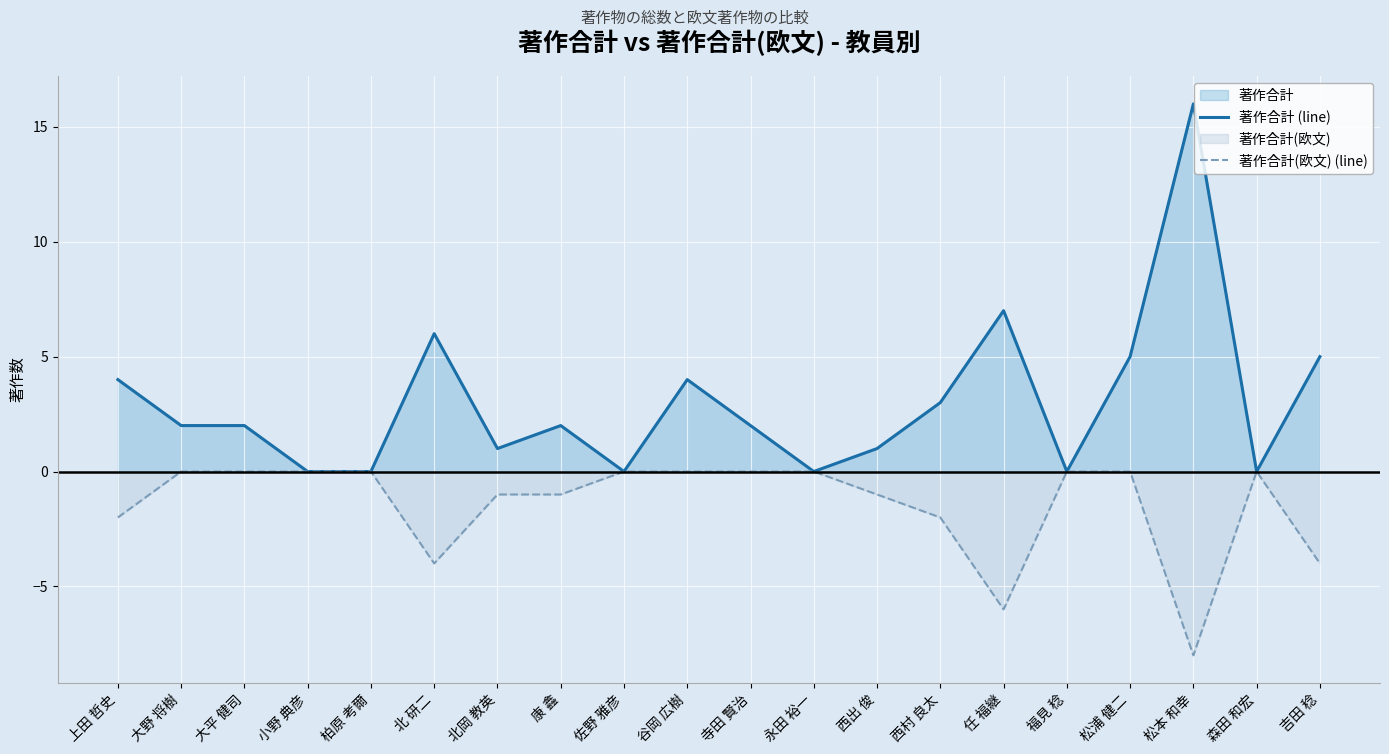

True or false: 著作合計(欧文) (line) and 著作合計 (line) intersect in this chart.

False